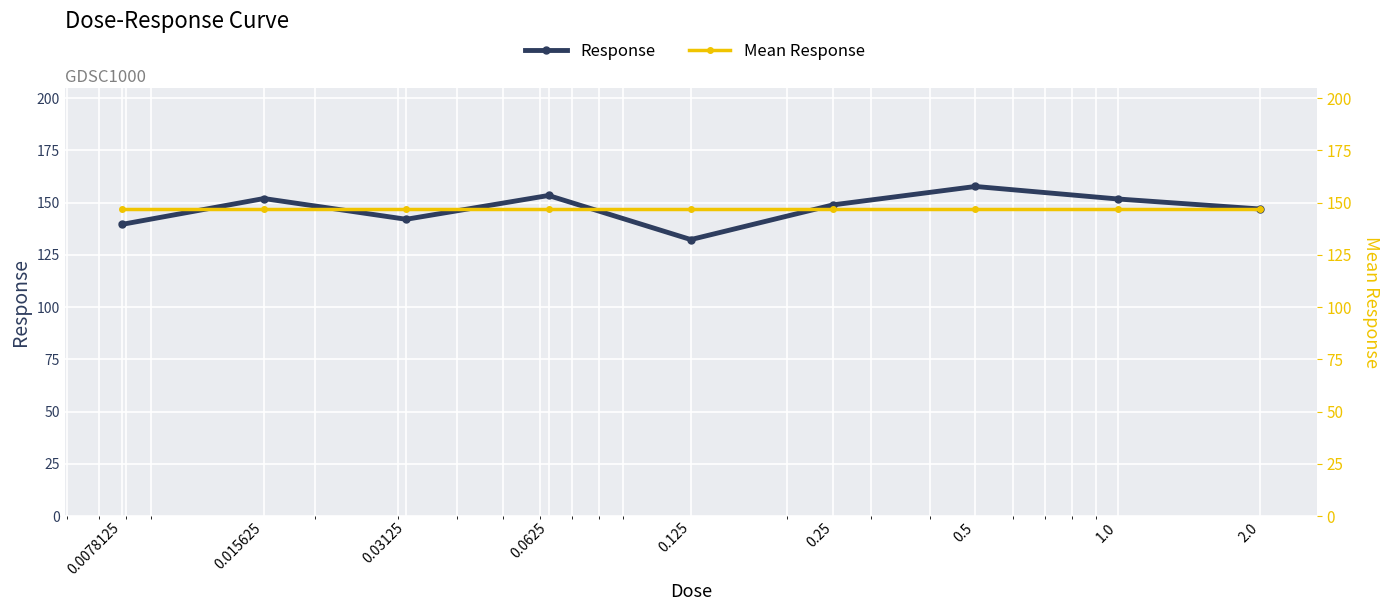

True or false: Mean Response has more than 1 points higher than both neighbors.

False